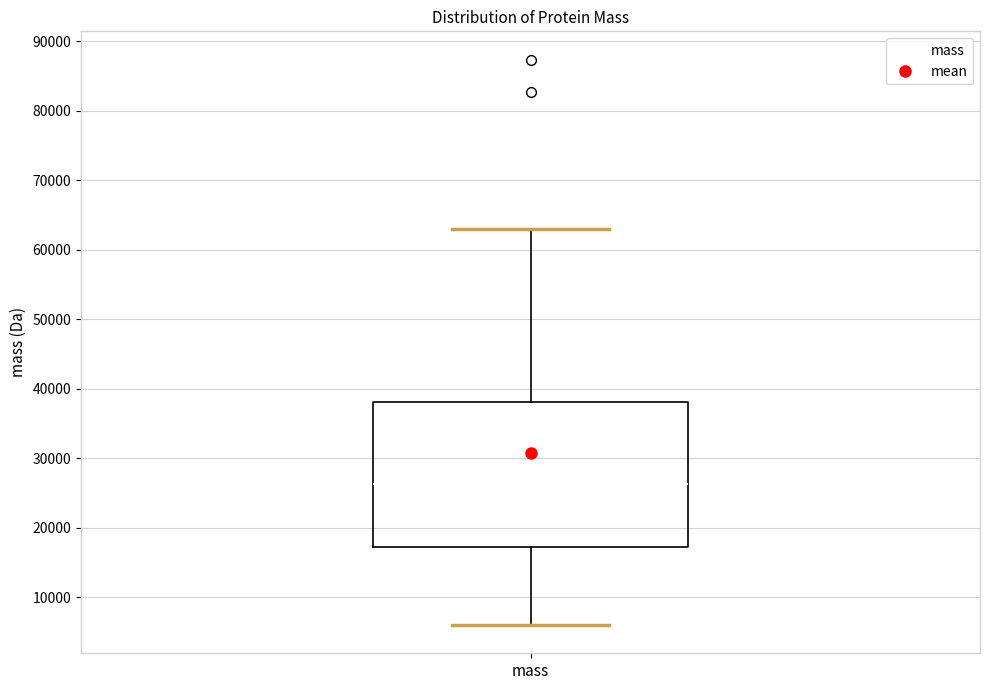

Read this box plot against the y-axis: the position of the median line, the range covered by the box, and the ends of both whiskers. The values are not printed on the chart, so give them approximately, as read against the axis.

median 26000, box 17000 to 38000, whiskers 6000 to 63000